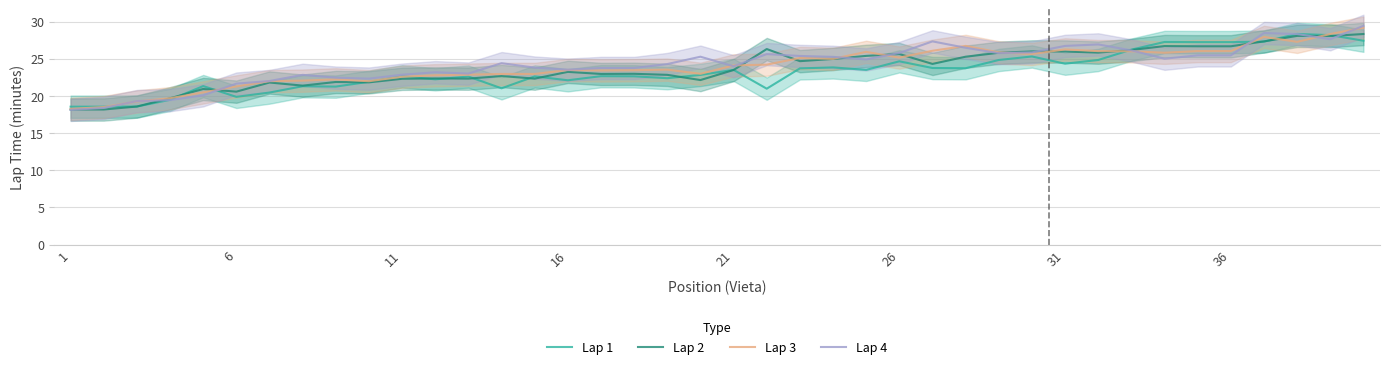

True or false: Lap 2 has more than 0 points higher than both neighbors.

True